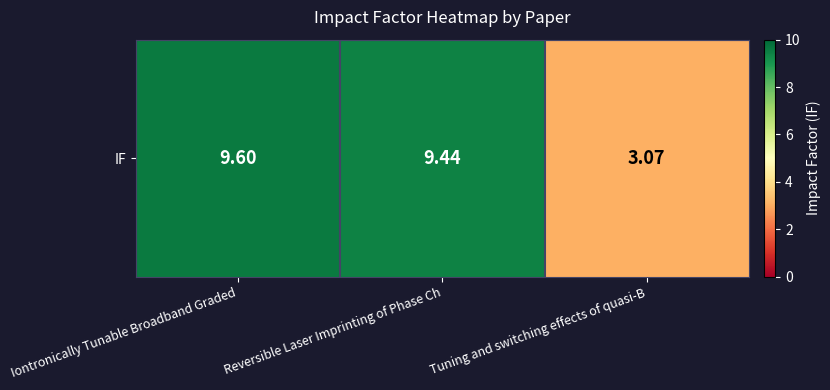

Reading left to right, list all the values displayed in this chart.

9.6	9.4	3.1